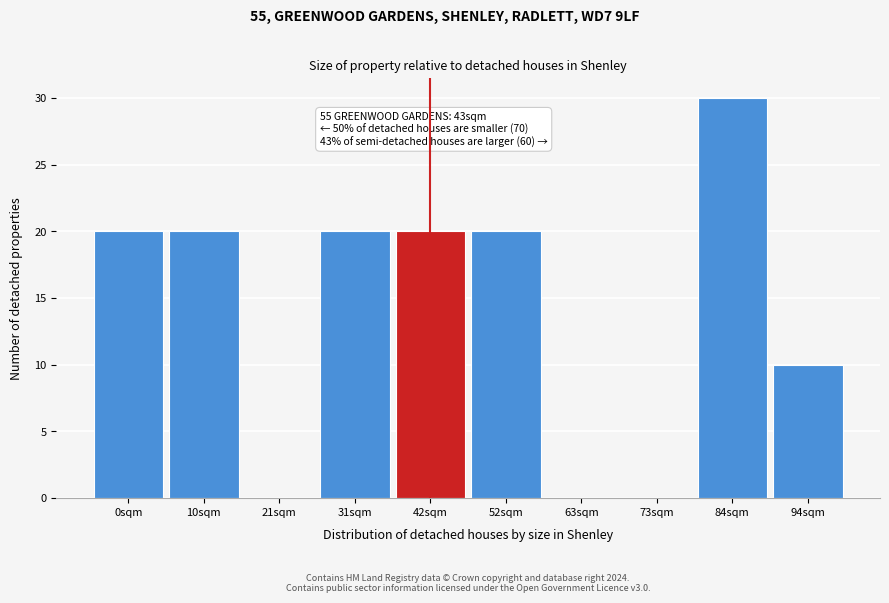

Reading left to right, extract all data points from this chart.

0sqm=20	10sqm=20	21sqm=0	31sqm=20	42sqm=20	52sqm=20	63sqm=0	73sqm=0	84sqm=30	94sqm=10